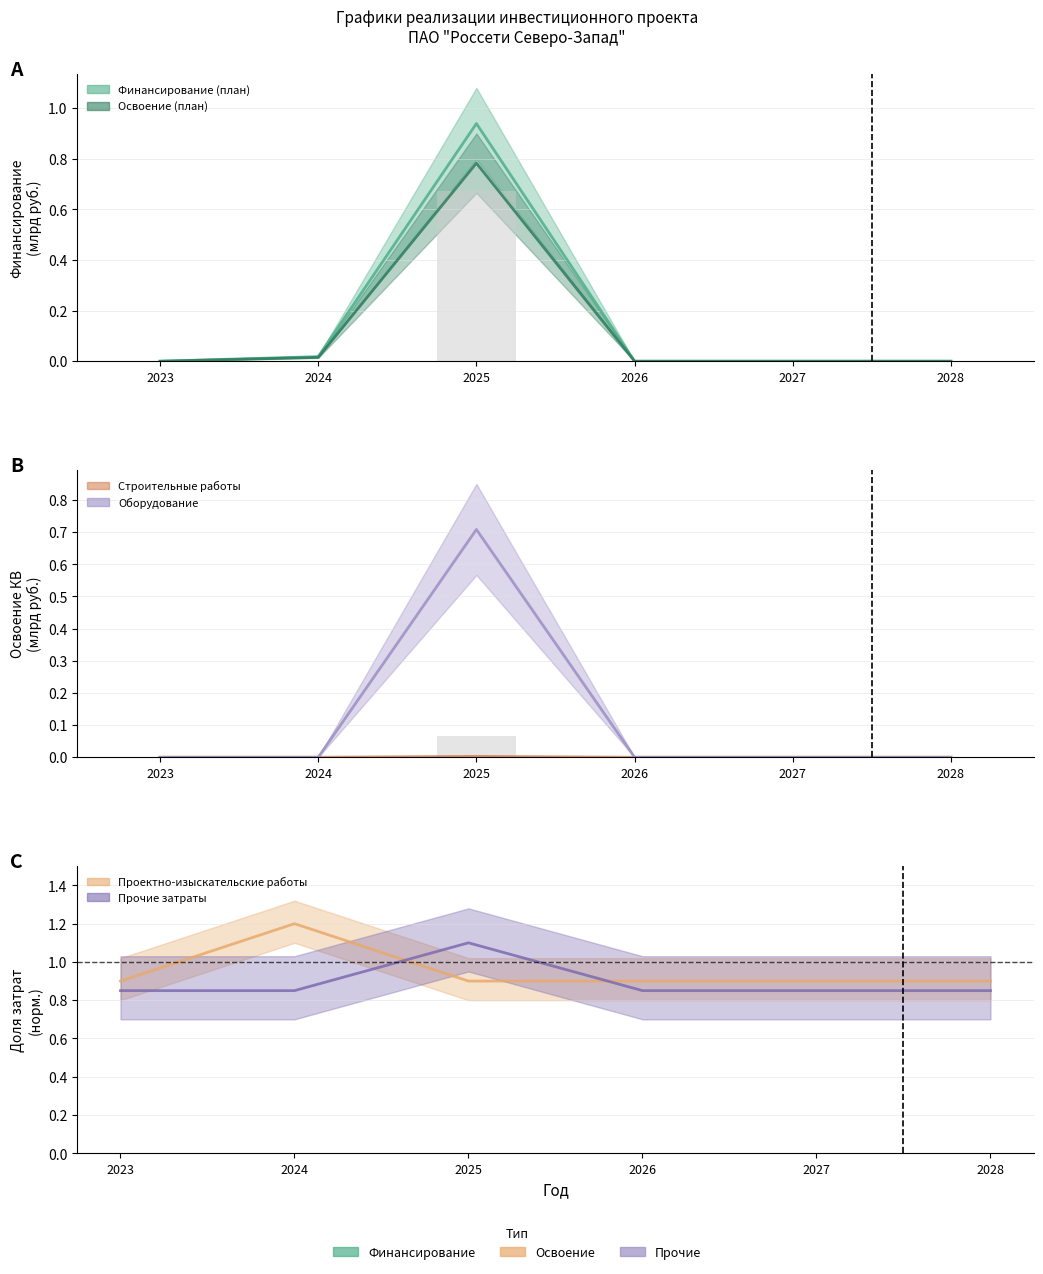

How many categories are shown in the chart?

6